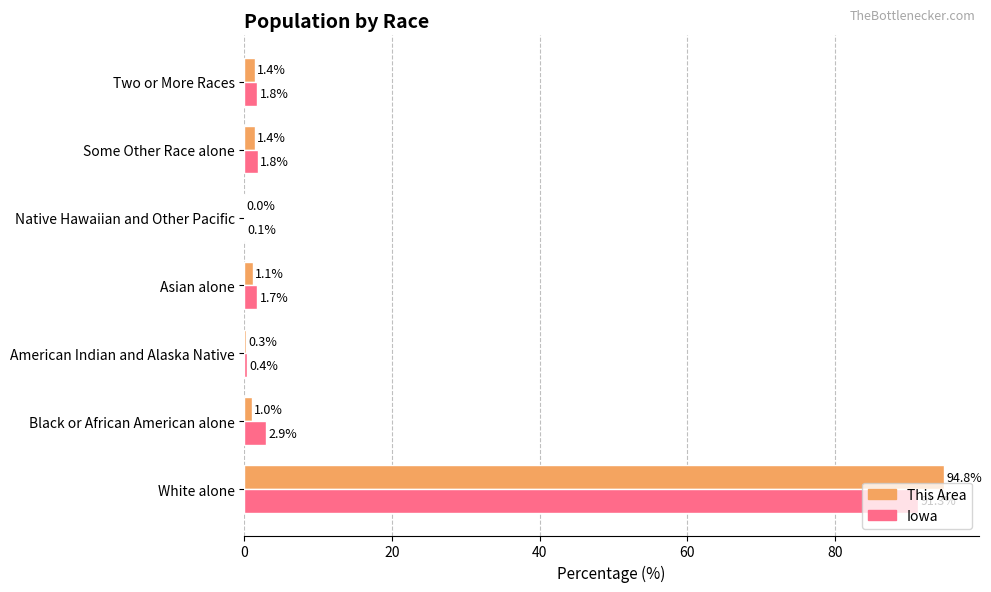

The value of This Area at American Indian and Alaska Native is 0.3. True or false?

True